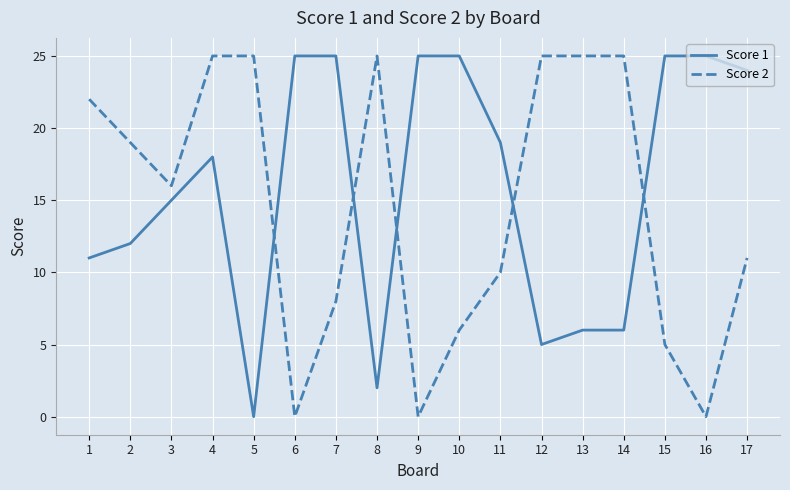

How many lines are shown in the chart?

2